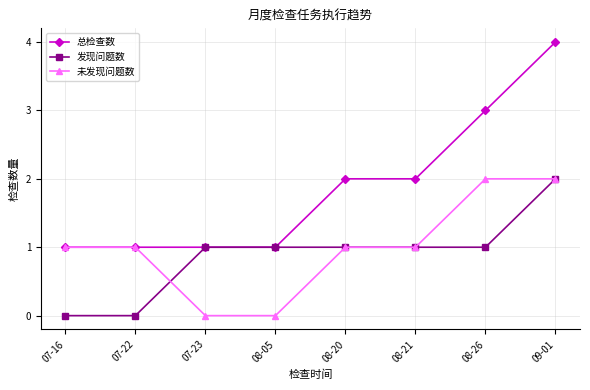

What is the spread (max minus min) of values at 08-20?

1